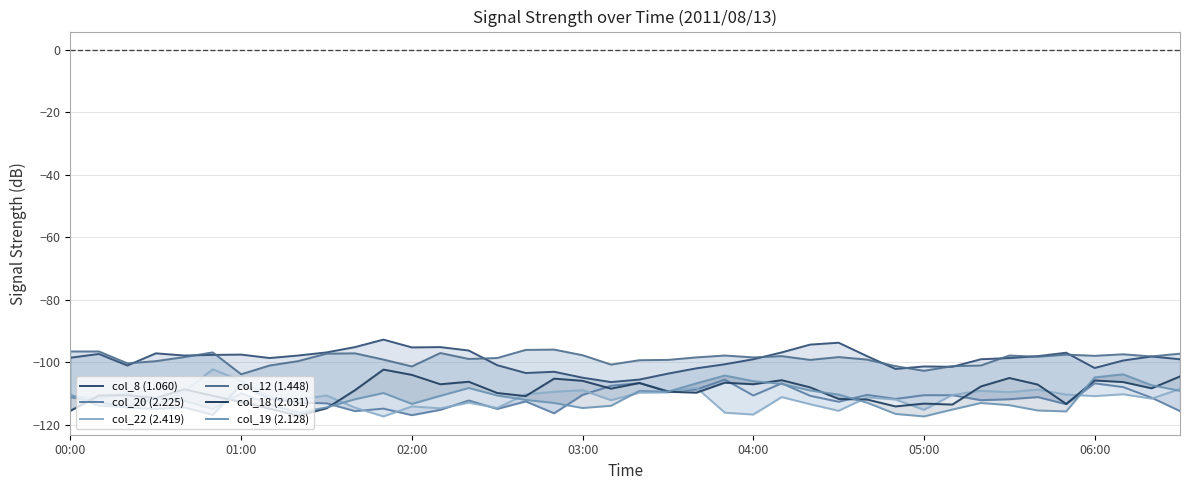

How many distinct data groups are displayed?

6